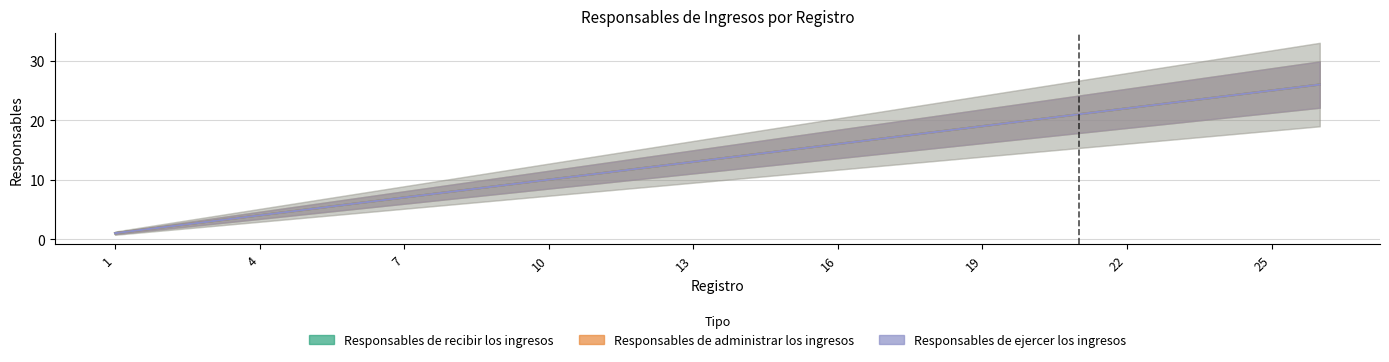

Which series has the largest total across all categories?

Responsables de recibir los ingresos